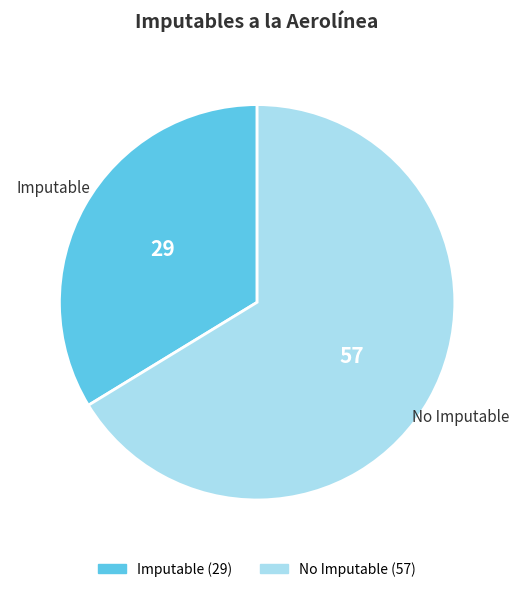

Does No Imputable account for over 50% of the chart?

Yes